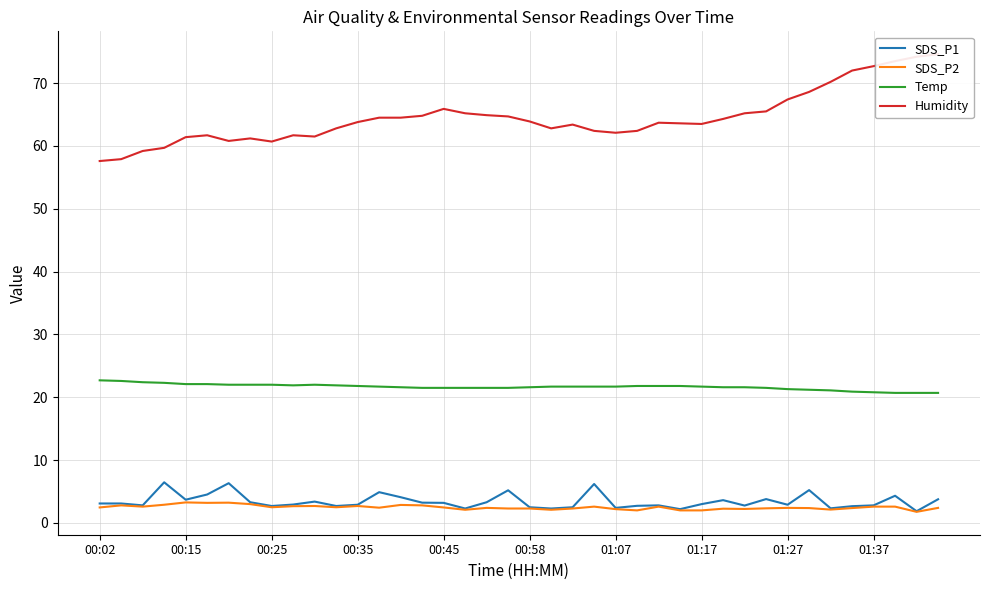

The value of SDS_P1 at 13 is 4.9. True or false?

True